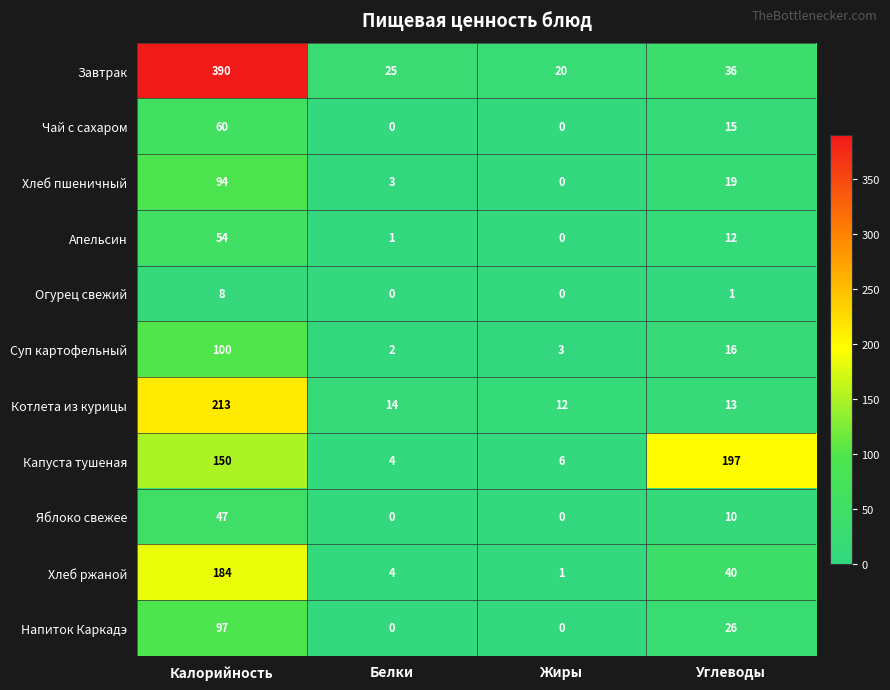

Where is Чай с сахаром nearest to the value 30?

Углеводы